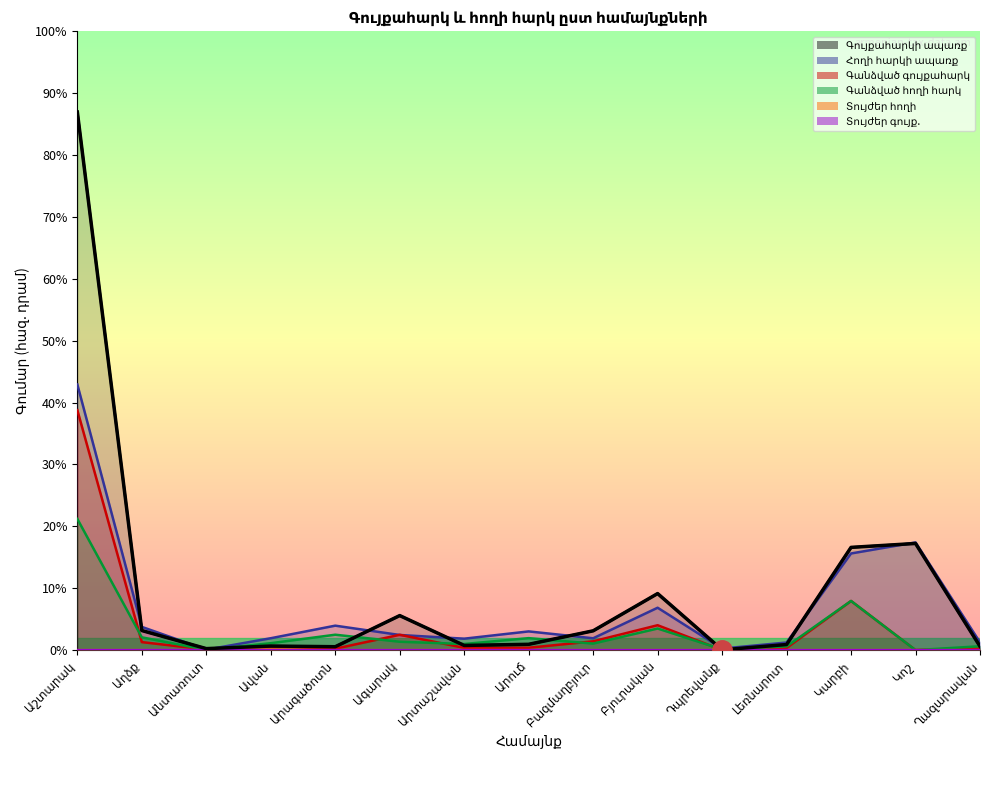

What is the value of the Հողի հարկի ապառք point at the 7th from the left?

3656.2